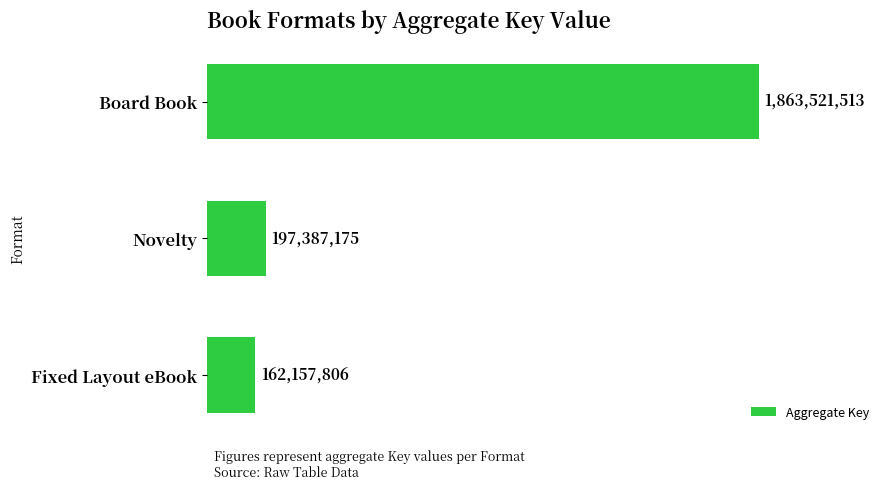

Rank the categories by value from highest to lowest.

Board Book, Novelty, Fixed Layout eBook